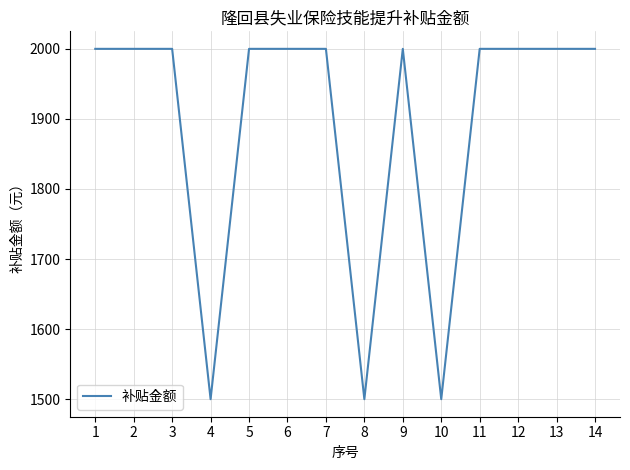

Reading left to right, extract all data points from this chart.

1=2000	2=2000	3=2000	4=1500	5=2000	6=2000	7=2000	8=1500	9=2000	10=1500	11=2000	12=2000	13=2000	14=2000